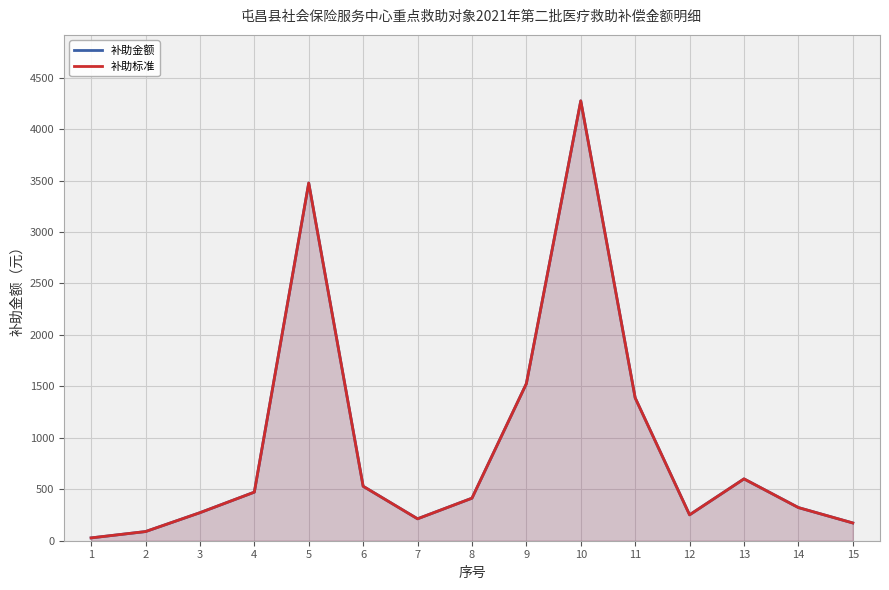

What is the sum of the 补助标准 values at 2 and 9?

1615.2